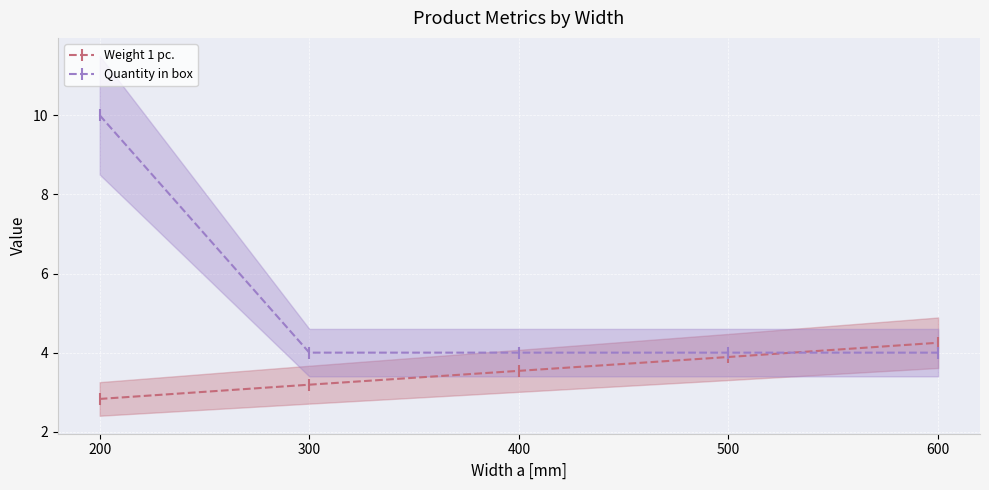

How many intersections are there between Quantity in box and Weight 1 pc.?

1